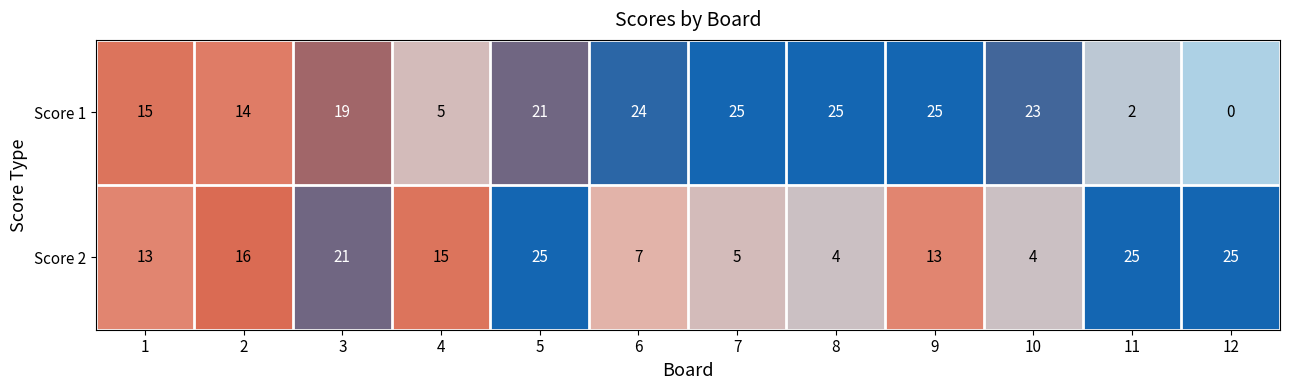

Reading left to right, list all the values displayed in this chart.

Score 1: 15	14	19	5	21	24	25	25	25	23	2	0
Score 2: 13	16	21	15	25	7	5	4	13	4	25	25